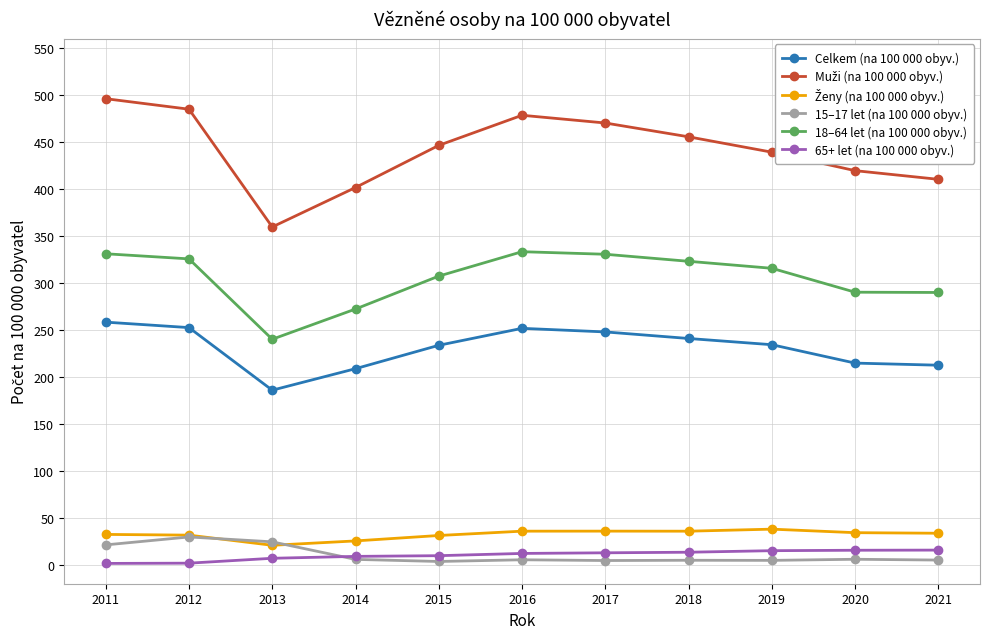

What is the difference between the maximum and second lowest values in the Celkem (na 100 000 obyv.) series?

49.5